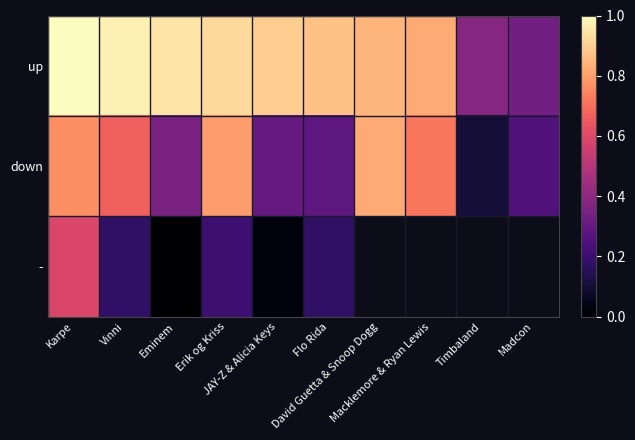

What is the average value of the down series?

0.5